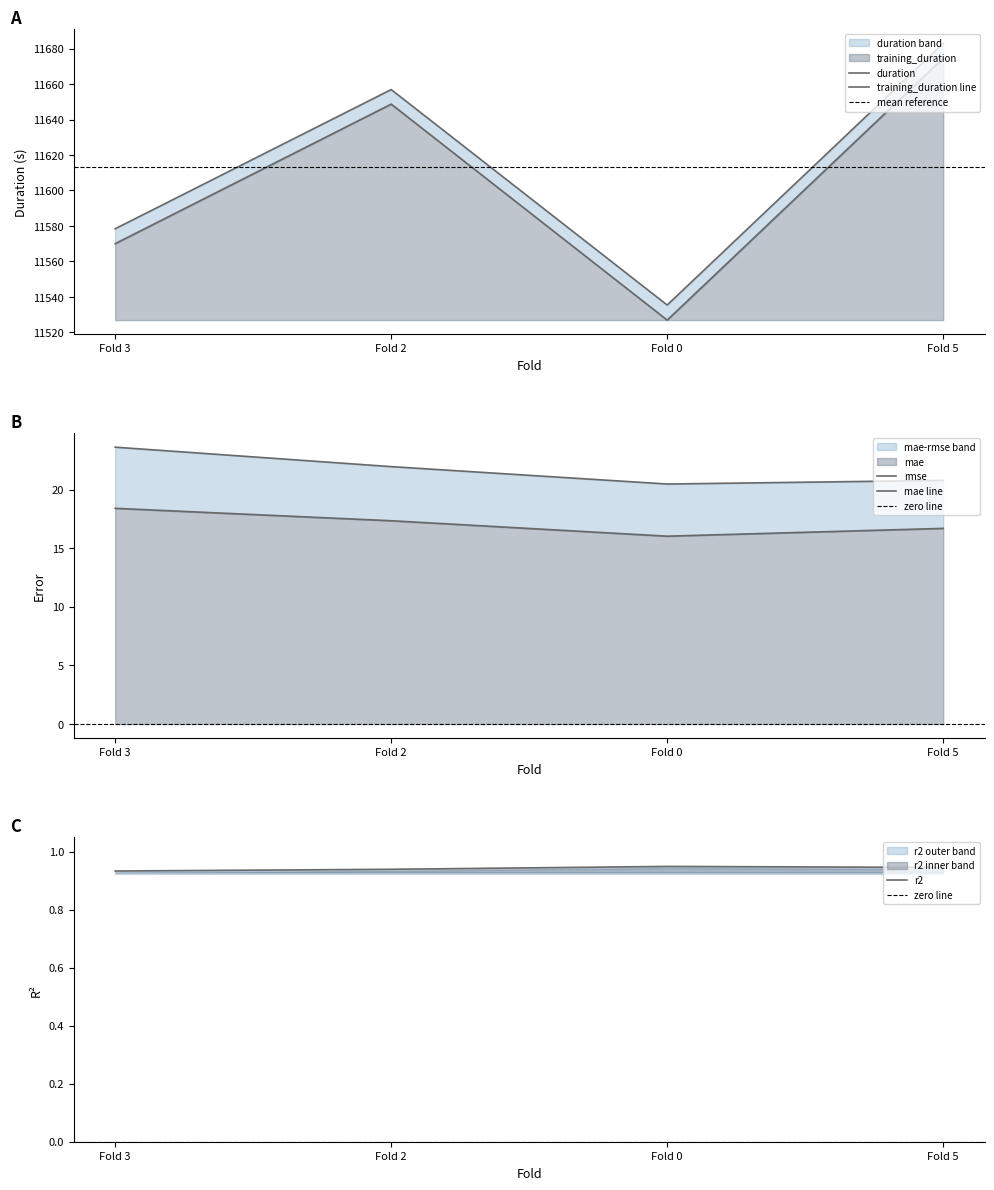

In r2, how many points are higher than both neighbors (excluding endpoints)?

1